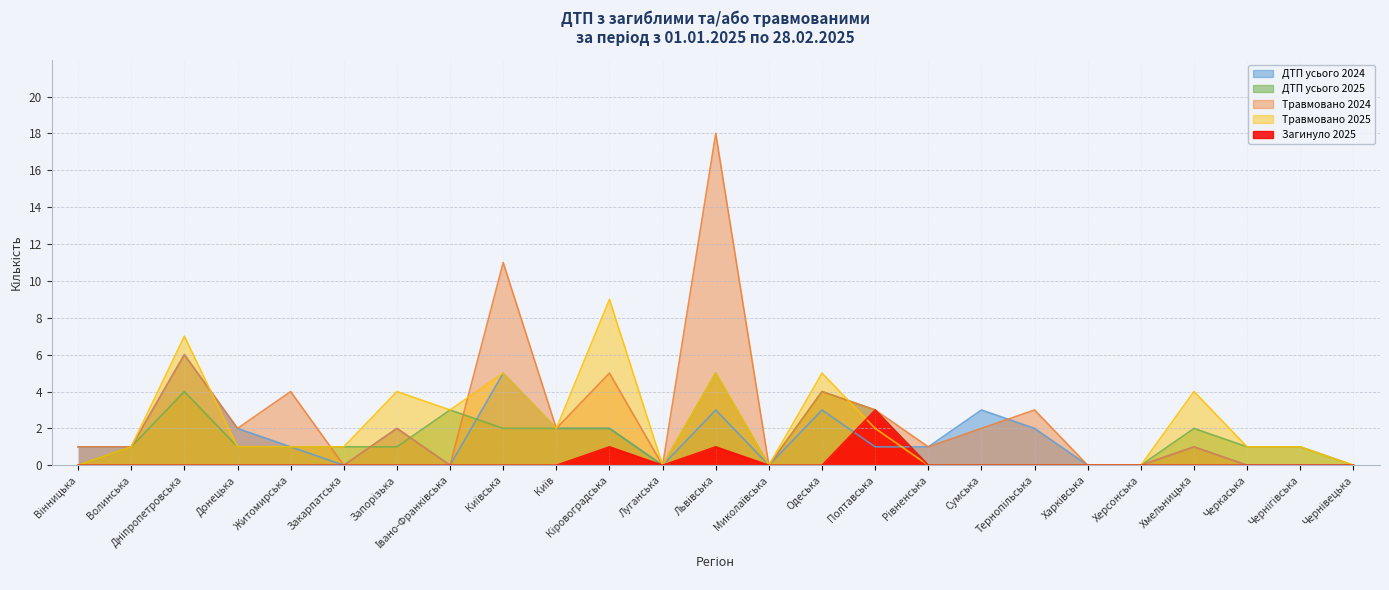

Reading left to right, list all the values displayed in this chart.

ДТП усього 2024: Вінницька=1	Волинська=1	Дніпропетровська=6	Донецька=2	Житомирська=1	Закарпатська=0	Запорізька=2	Івано-Франківська=0	Київська=5	Київ=2	Кіровоградська=2	Луганська=0	Львівська=3	Миколаївська=0	Одеська=3	Полтавська=1	Рівненська=1	Сумська=3	Тернопільська=2	Харківська=0	Херсонська=0	Хмельницька=1	Черкаська=0	Чернігівська=0	Чернівецька=0
ДТП усього 2025: Вінницька=0	Волинська=1	Дніпропетровська=4	Донецька=1	Житомирська=1	Закарпатська=1	Запорізька=1	Івано-Франківська=3	Київська=2	Київ=2	Кіровоградська=2	Луганська=0	Львівська=5	Миколаївська=0	Одеська=4	Полтавська=3	Рівненська=0	Сумська=0	Тернопільська=0	Харківська=0	Херсонська=0	Хмельницька=2	Черкаська=1	Чернігівська=1	Чернівецька=0
Травмовано 2024: Вінницька=1	Волинська=1	Дніпропетровська=6	Донецька=2	Житомирська=4	Закарпатська=0	Запорізька=2	Івано-Франківська=0	Київська=11	Київ=2	Кіровоградська=5	Луганська=0	Львівська=18	Миколаївська=0	Одеська=4	Полтавська=3	Рівненська=1	Сумська=2	Тернопільська=3	Харківська=0	Херсонська=0	Хмельницька=1	Черкаська=0	Чернігівська=0	Чернівецька=0
Травмовано 2025: Вінницька=0	Волинська=1	Дніпропетровська=7	Донецька=1	Житомирська=1	Закарпатська=1	Запорізька=4	Івано-Франківська=3	Київська=5	Київ=2	Кіровоградська=9	Луганська=0	Львівська=5	Миколаївська=0	Одеська=5	Полтавська=2	Рівненська=0	Сумська=0	Тернопільська=0	Харківська=0	Херсонська=0	Хмельницька=4	Черкаська=1	Чернігівська=1	Чернівецька=0
Загинуло 2025: Вінницька=0	Волинська=0	Дніпропетровська=0	Донецька=0	Житомирська=0	Закарпатська=0	Запорізька=0	Івано-Франківська=0	Київська=0	Київ=0	Кіровоградська=1	Луганська=0	Львівська=1	Миколаївська=0	Одеська=0	Полтавська=3	Рівненська=0	Сумська=0	Тернопільська=0	Харківська=0	Херсонська=0	Хмельницька=0	Черкаська=0	Чернігівська=0	Чернівецька=0